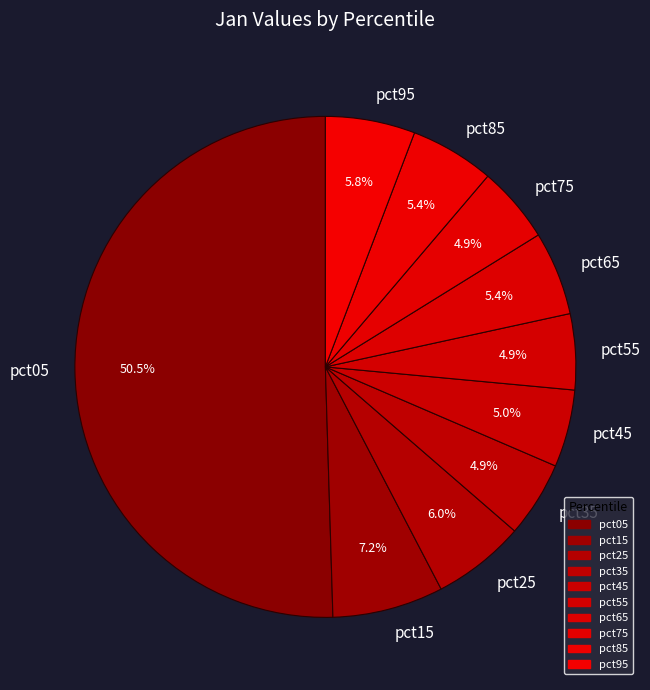

What is the largest slice in the pie chart?

pct05